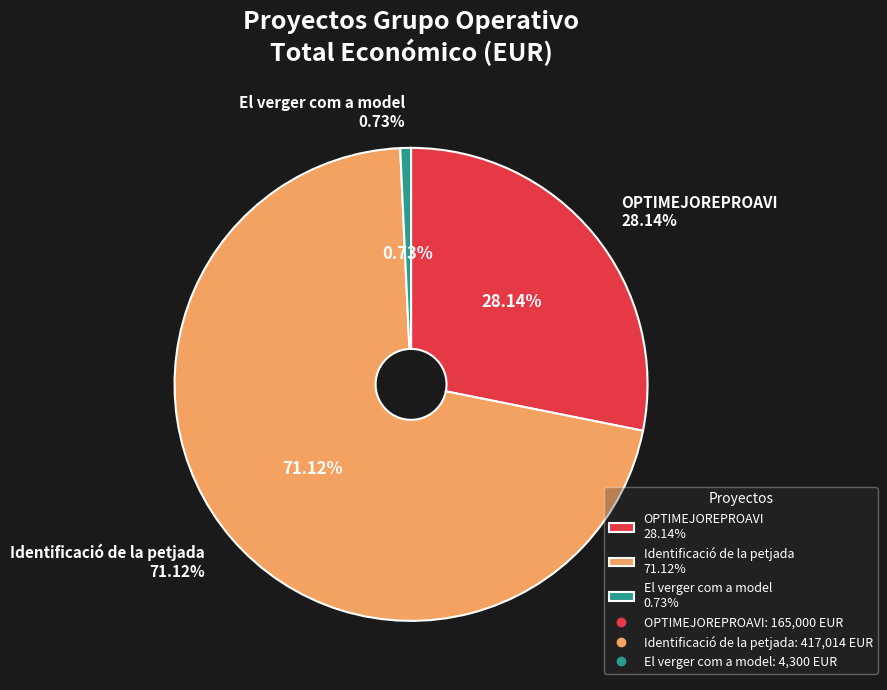

What percentage is the OPTIMEJOREPROAVI slice, to the nearest percent?

28%